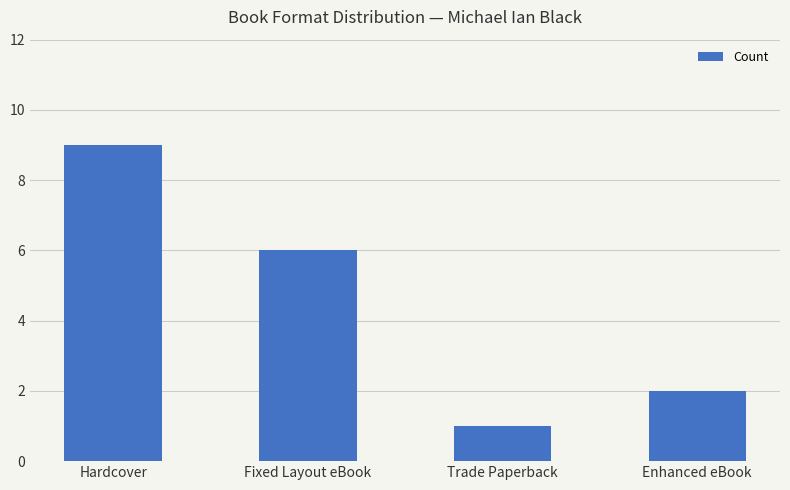

Reading left to right, extract all data points from this chart.

9	6	1	2